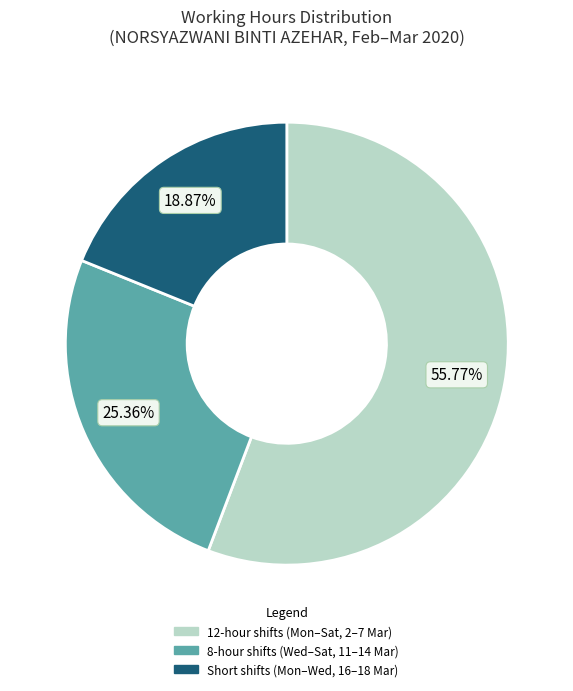

Does any single category account for the majority?

Yes